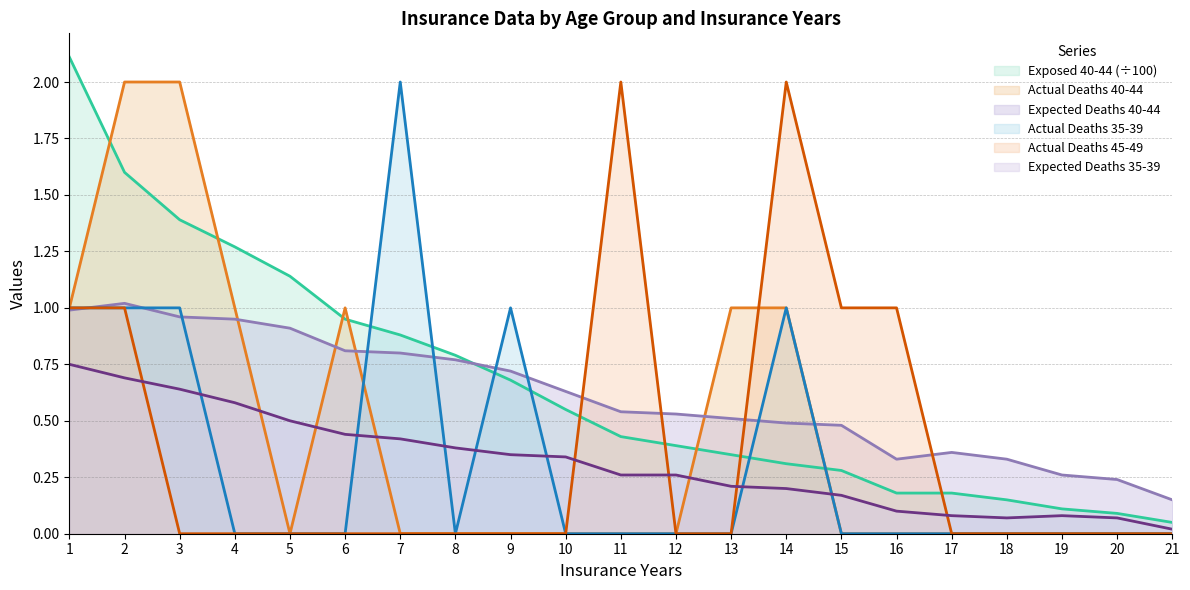

What is the spread (max minus min) of values at 9?

1.0